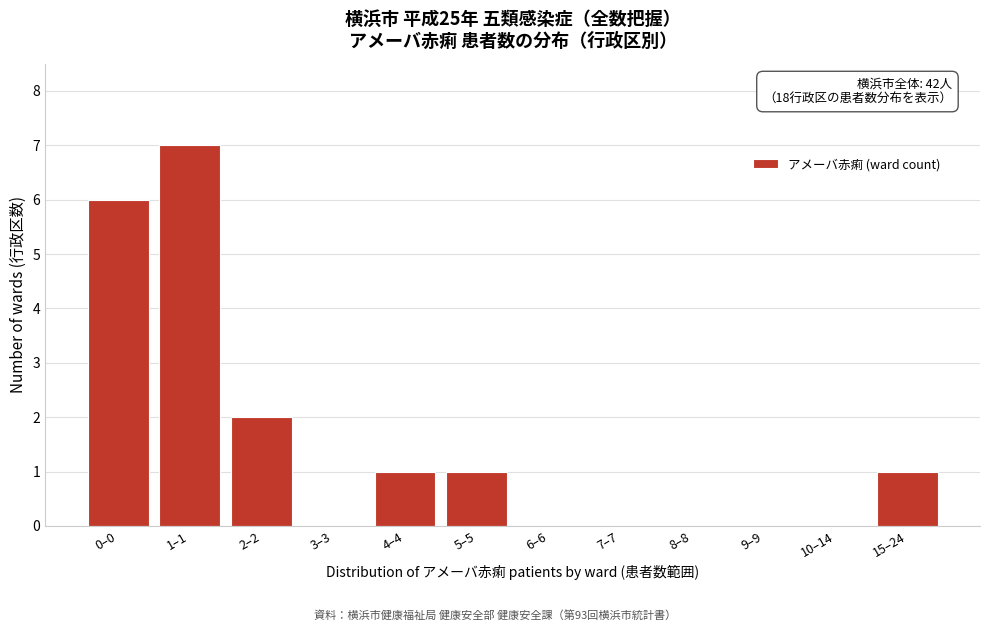

Reading right to left, extract all data points from this chart.

15–24=1	10–14=0	9–9=0	8–8=0	7–7=0	6–6=0	5–5=1	4–4=1	3–3=0	2–2=2	1–1=7	0–0=6